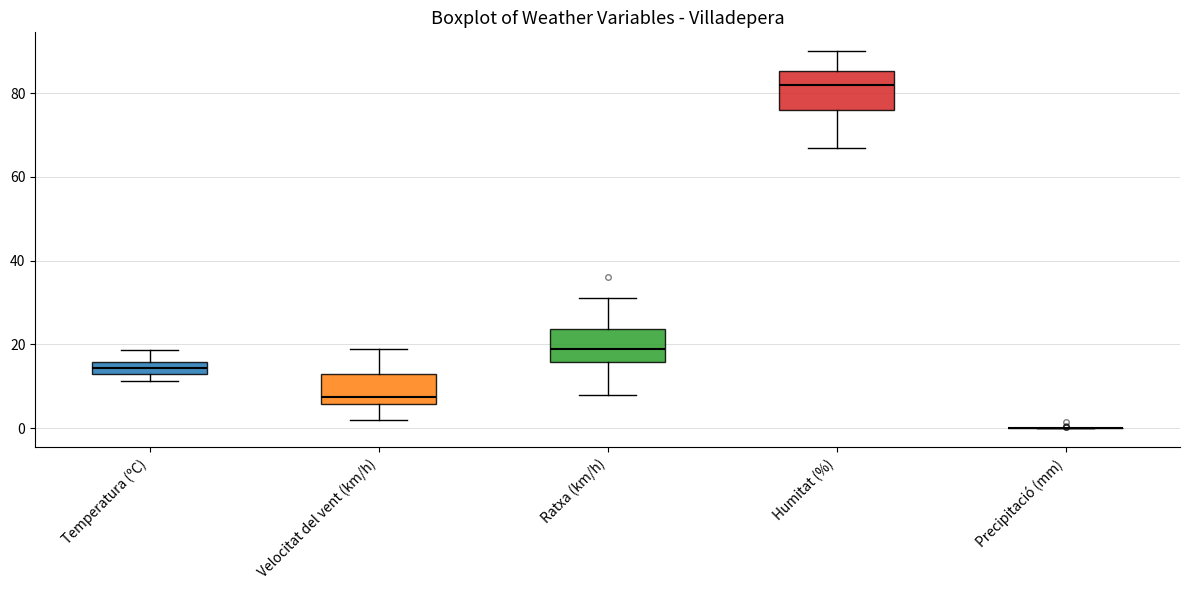

Where is the upper edge of the box for Ratxa (km/h) on the y-axis? The values are not printed on the chart, so give them approximately, as read against the axis.

24